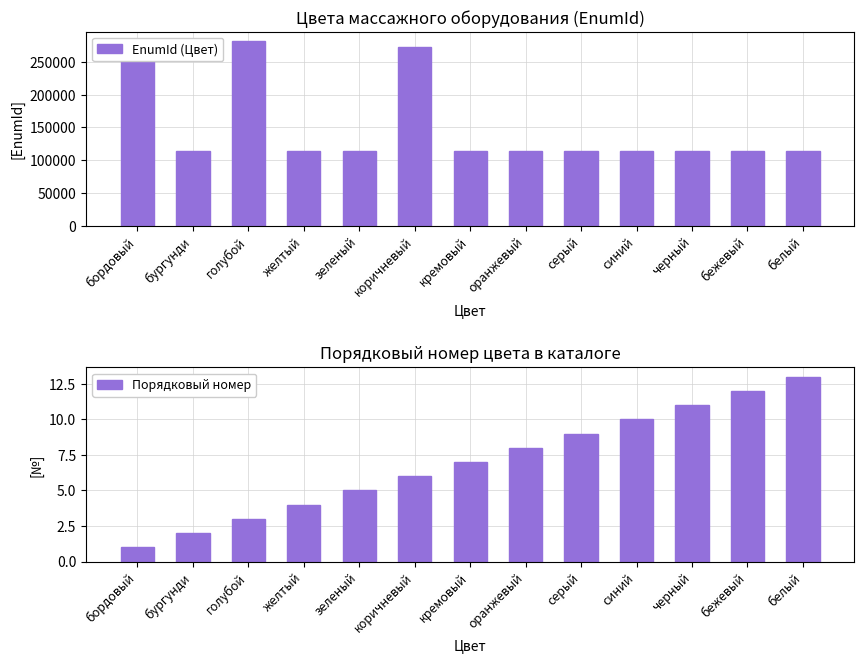

The value of Порядковый номер at голубой is 3. True or false?

True